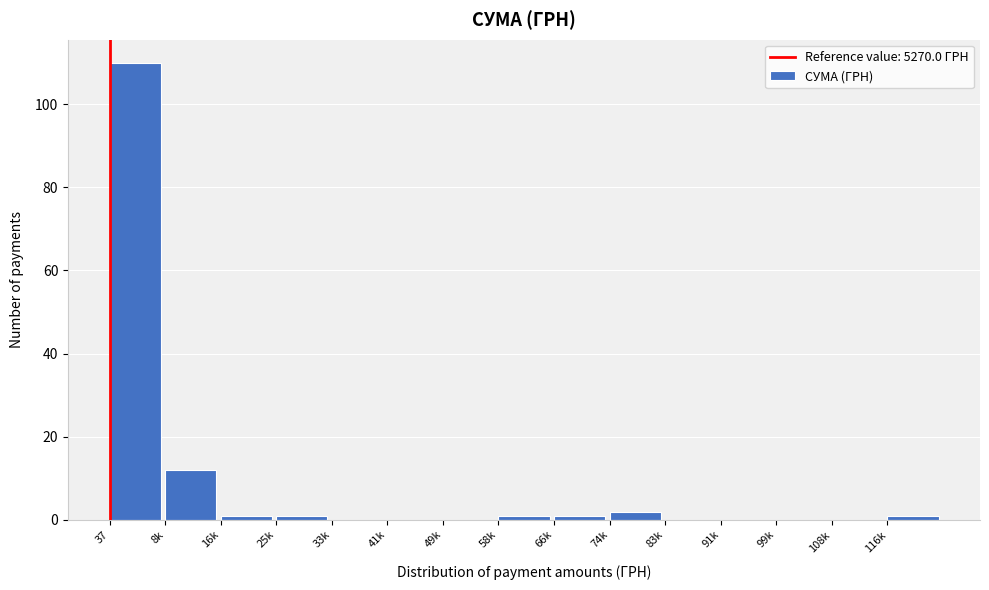

Reading left to right, list all the values displayed in this chart.

37=110	8k=12	16k=1	25k=1	33k=0	41k=0	49k=0	58k=1	66k=1	74k=2	83k=0	91k=0	99k=0	108k=0	116k=1